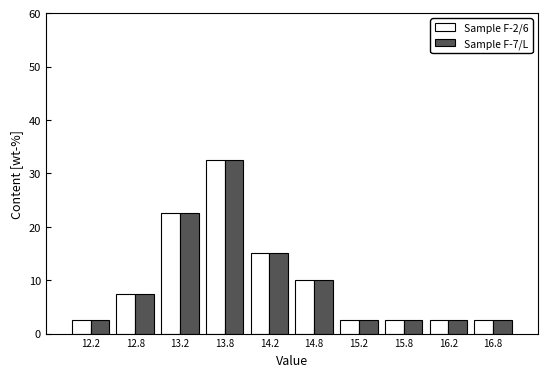

What is the height of the Sample F-7/L bar covering 16.5 to 17.0 on the x-axis? The values are not printed on the chart, so give them approximately, as read against the axis.

3